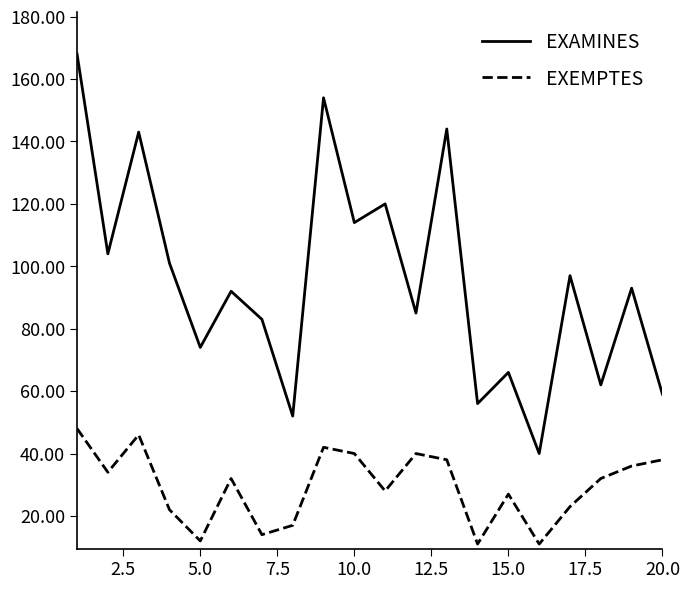

What is the sum of all EXEMPTES values?

591